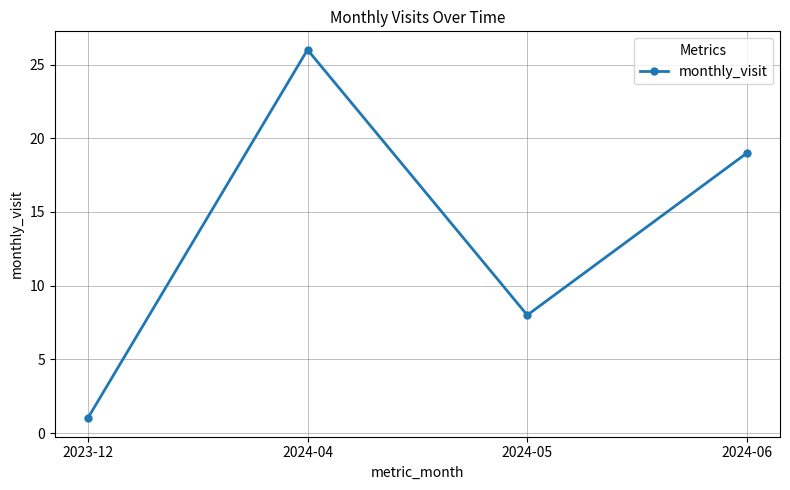

Reading left to right, list all the values displayed in this chart.

1	26	8	19